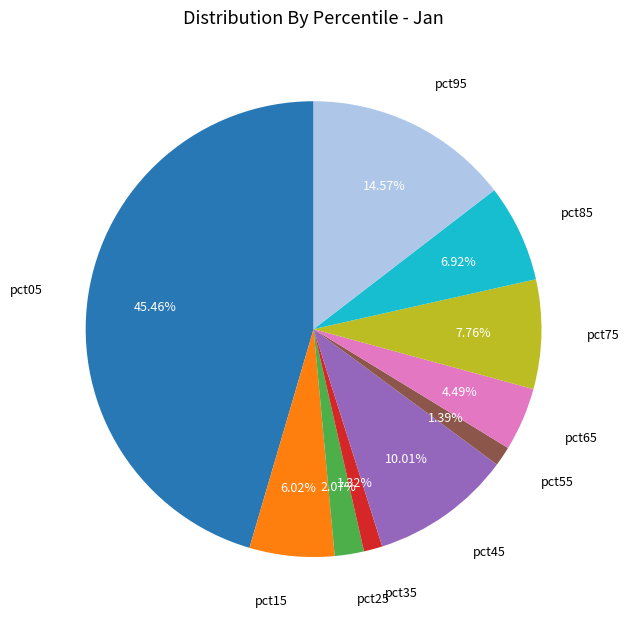

Does any single category account for the majority?

No